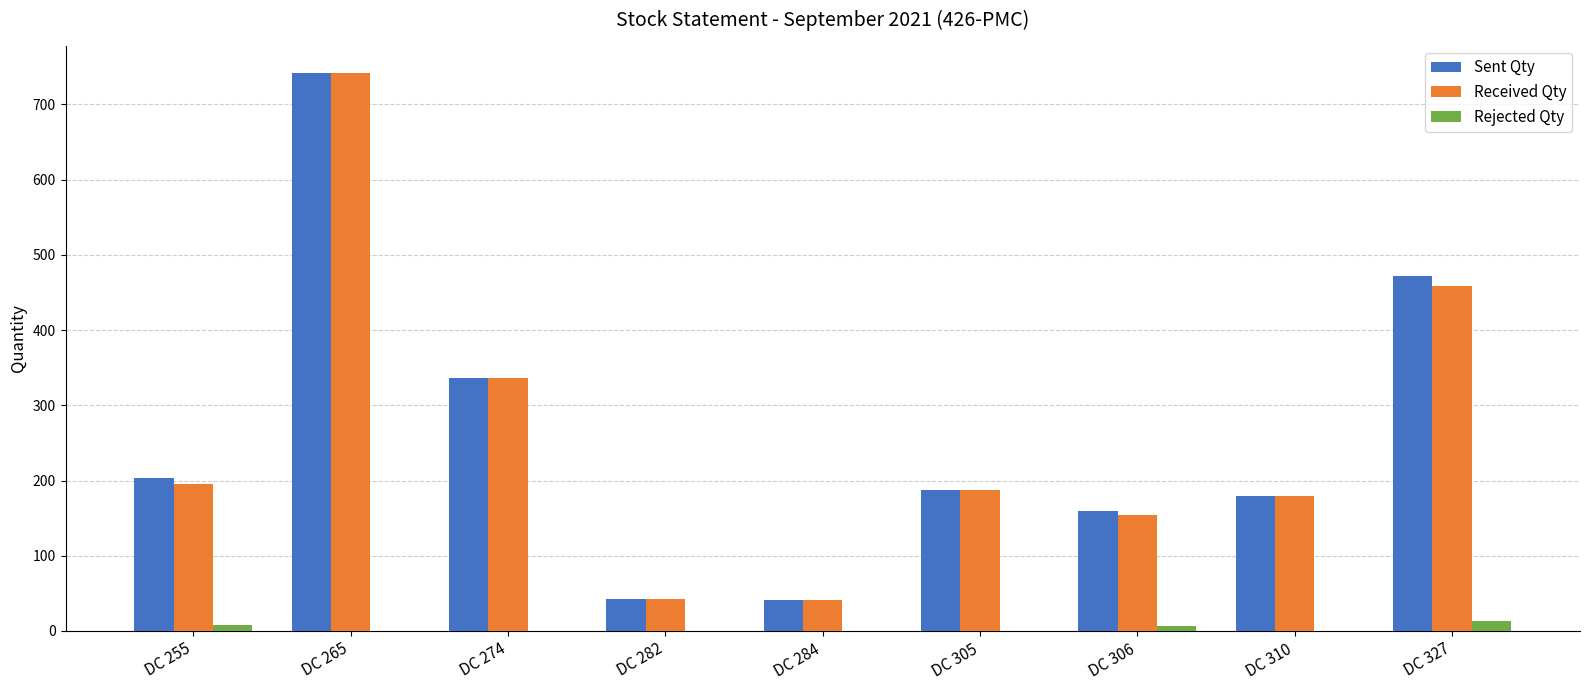

The Received Qty series shows 43 at DC 282. True or false?

True